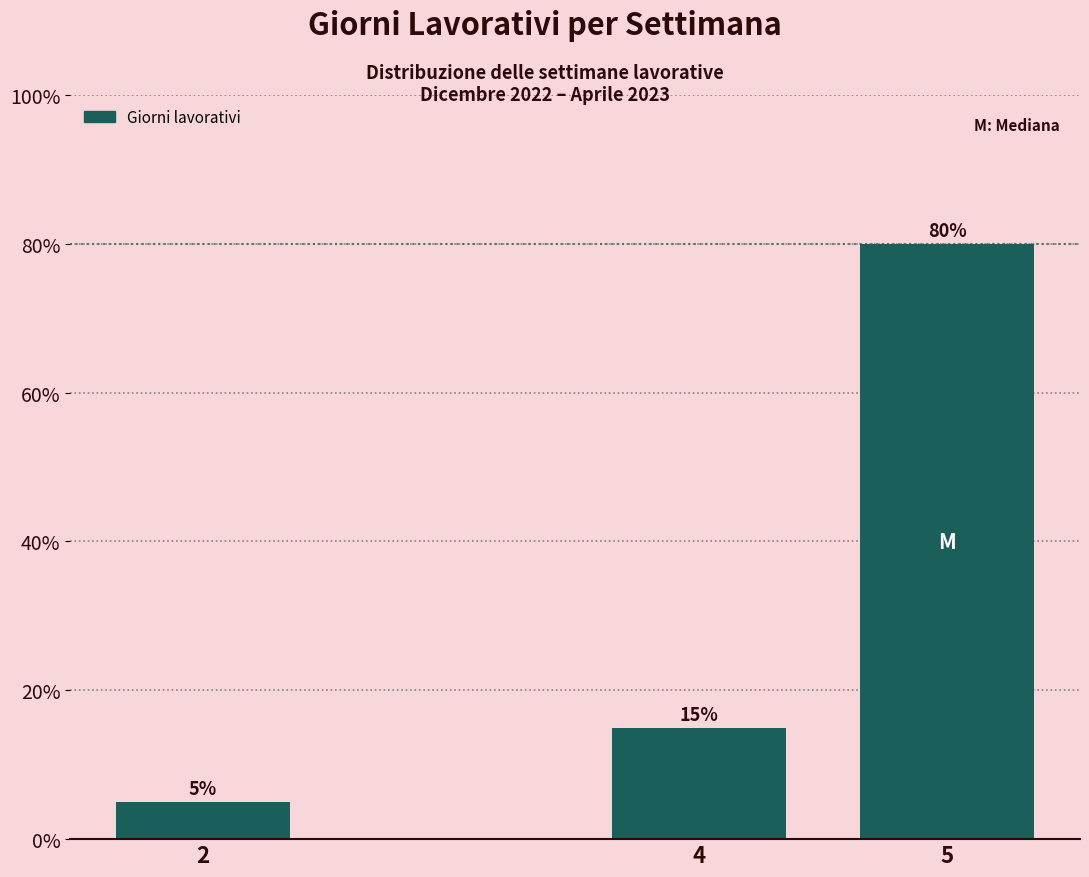

Reading left to right, what are all the values shown in this chart?

2=5	4=15	5=80